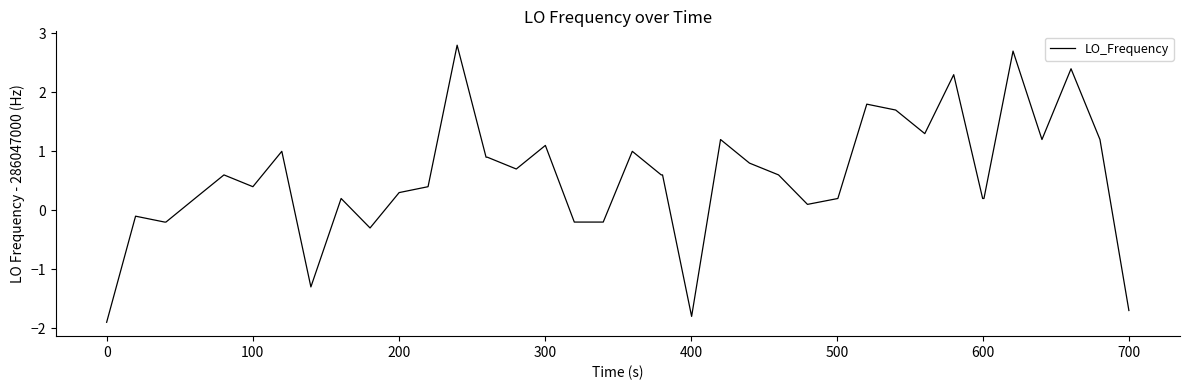

What is the greatest value displayed?

2.8